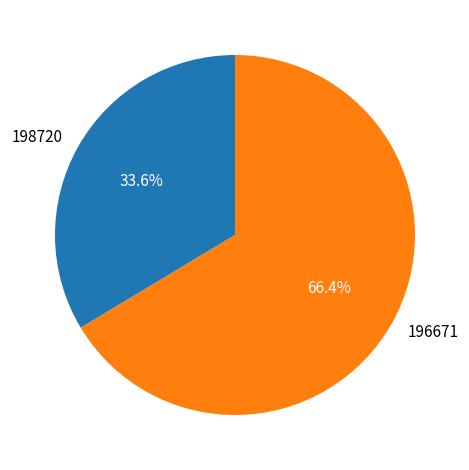

How many segments does this pie chart have?

2